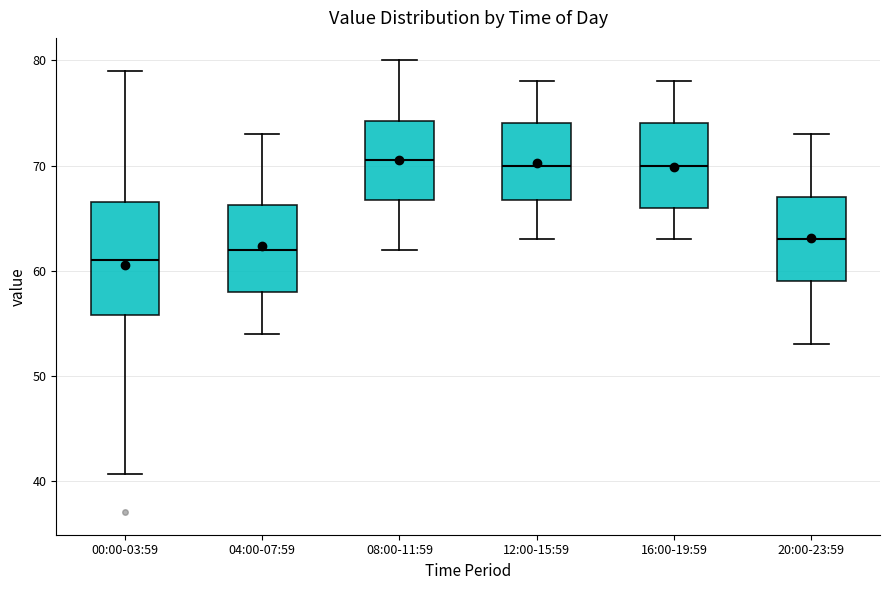

Comparing the boxes themselves (not the whiskers), which one is the tallest?

00:00-03:59